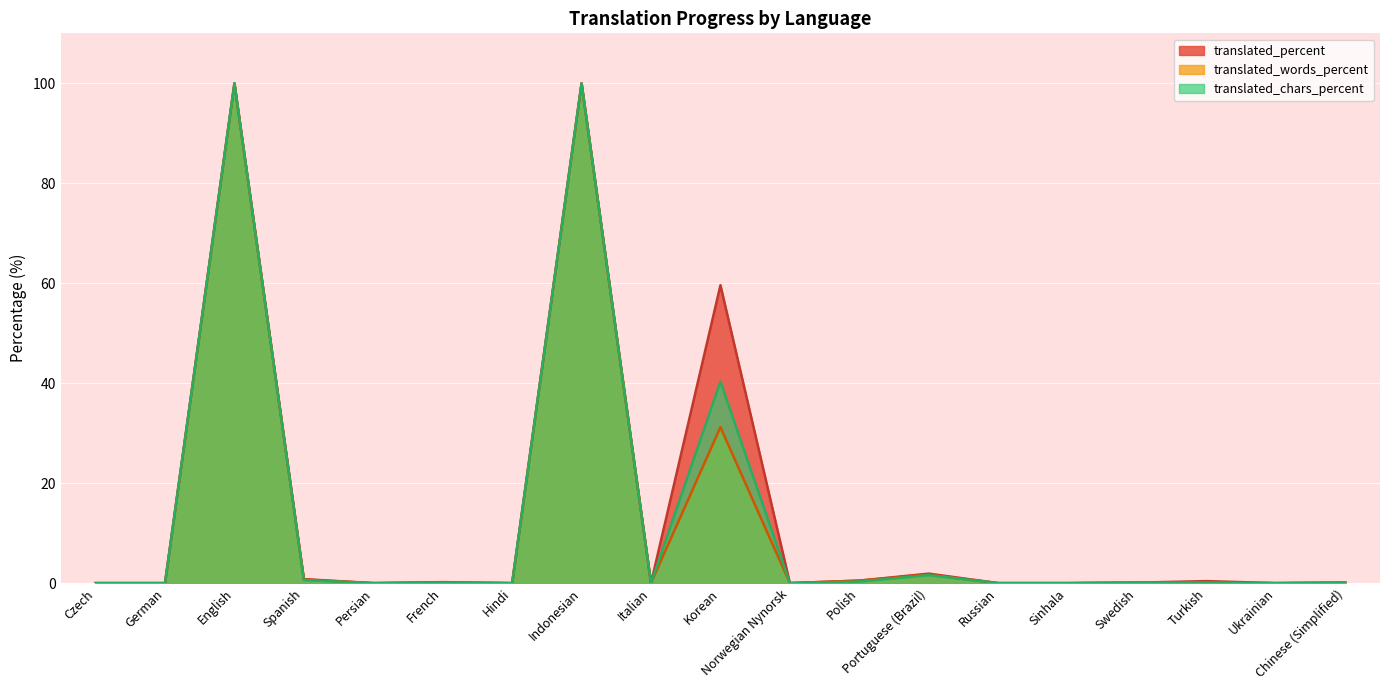

The translated series shows -69.8 at German. True or false?

False